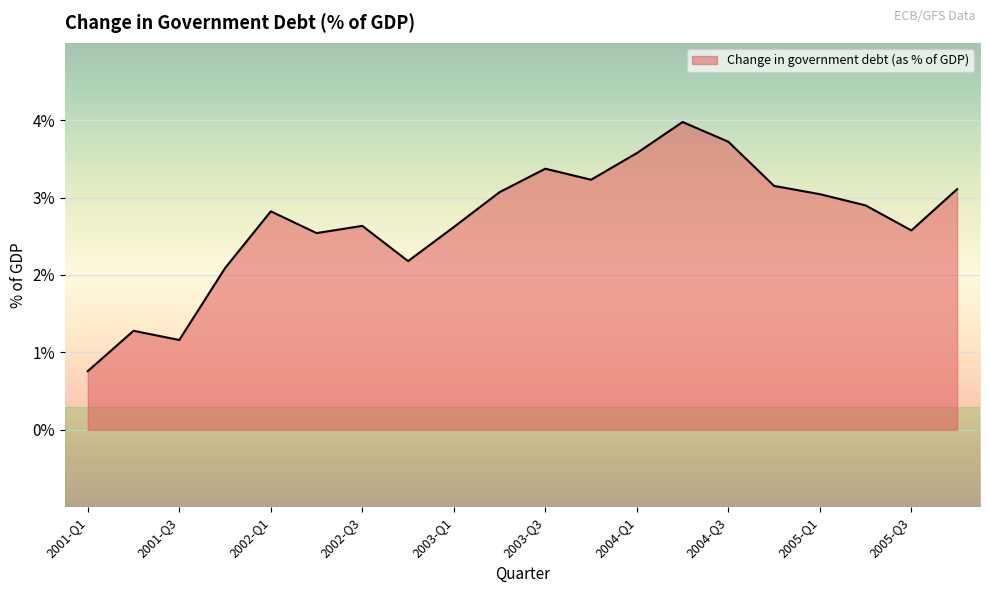

What is the smallest value displayed?

0.8